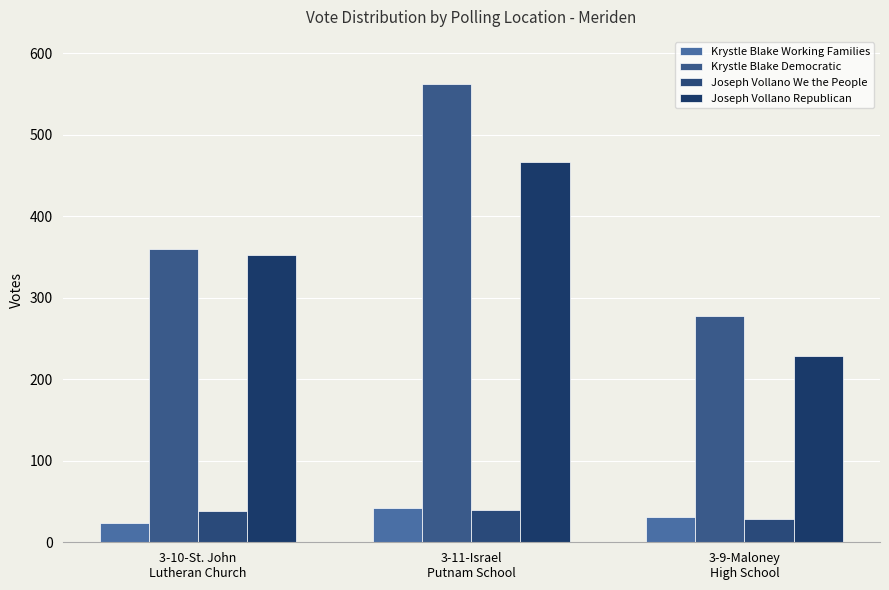

What is the difference between the maximum and second lowest values in the Joseph Vollano Republican series?

115